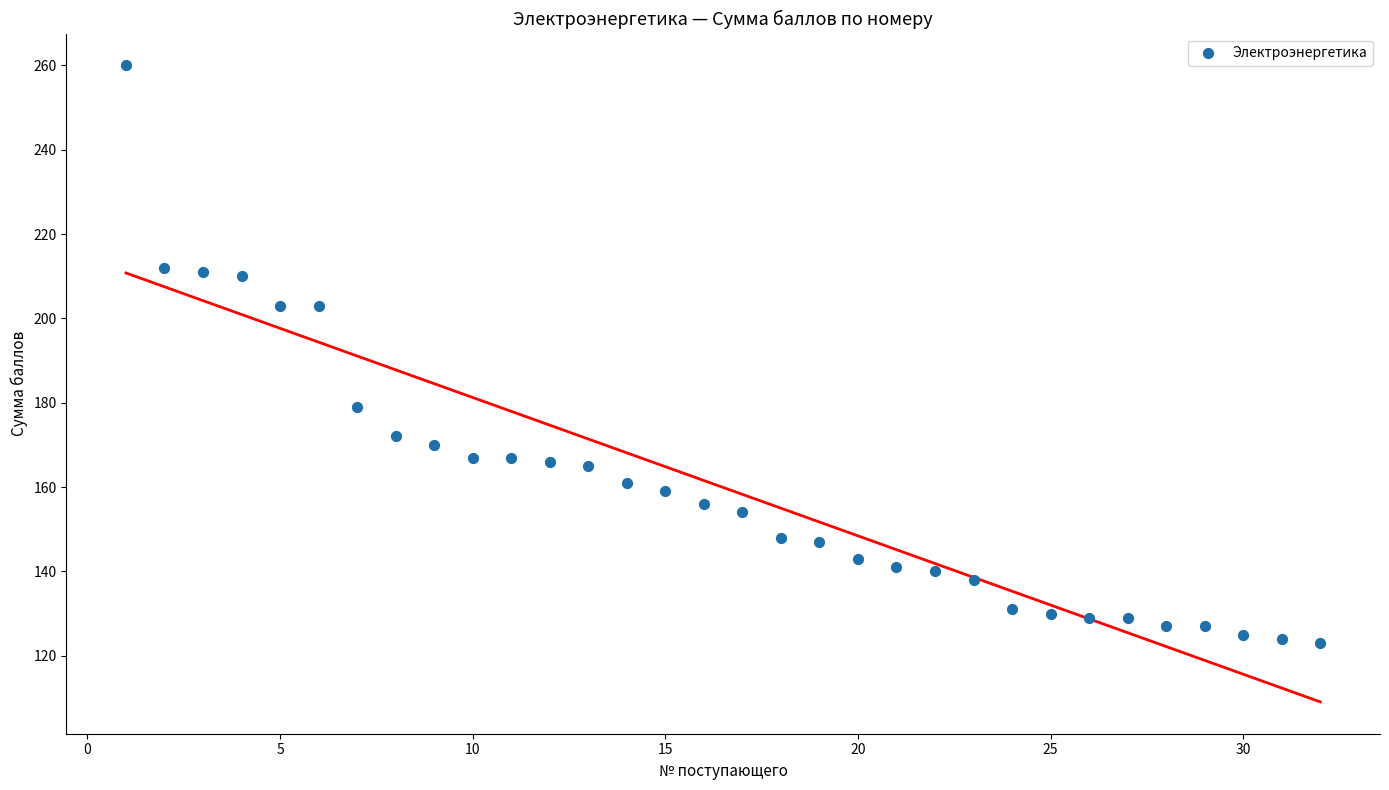

What is the range of Y values (max minus min)?

137